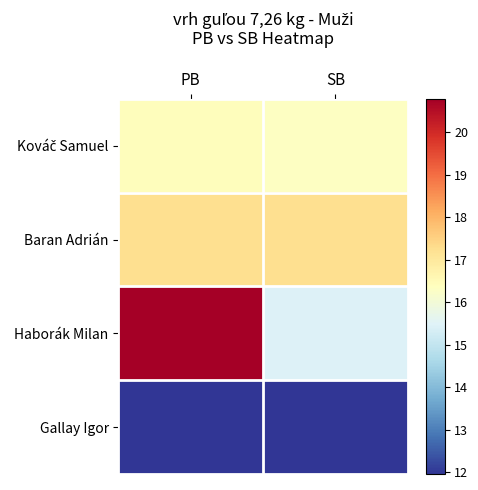

What is the minimum value shown in the chart?

11.9